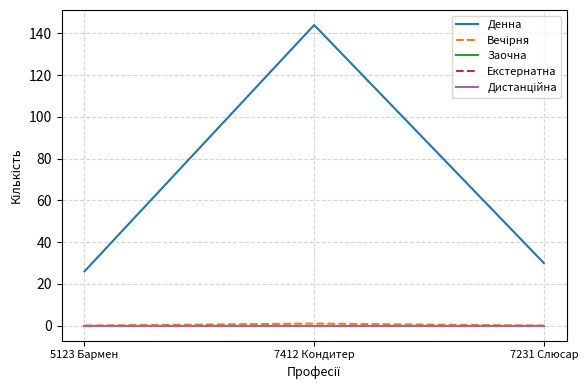

Is this an area chart (filled region under the line)?

No